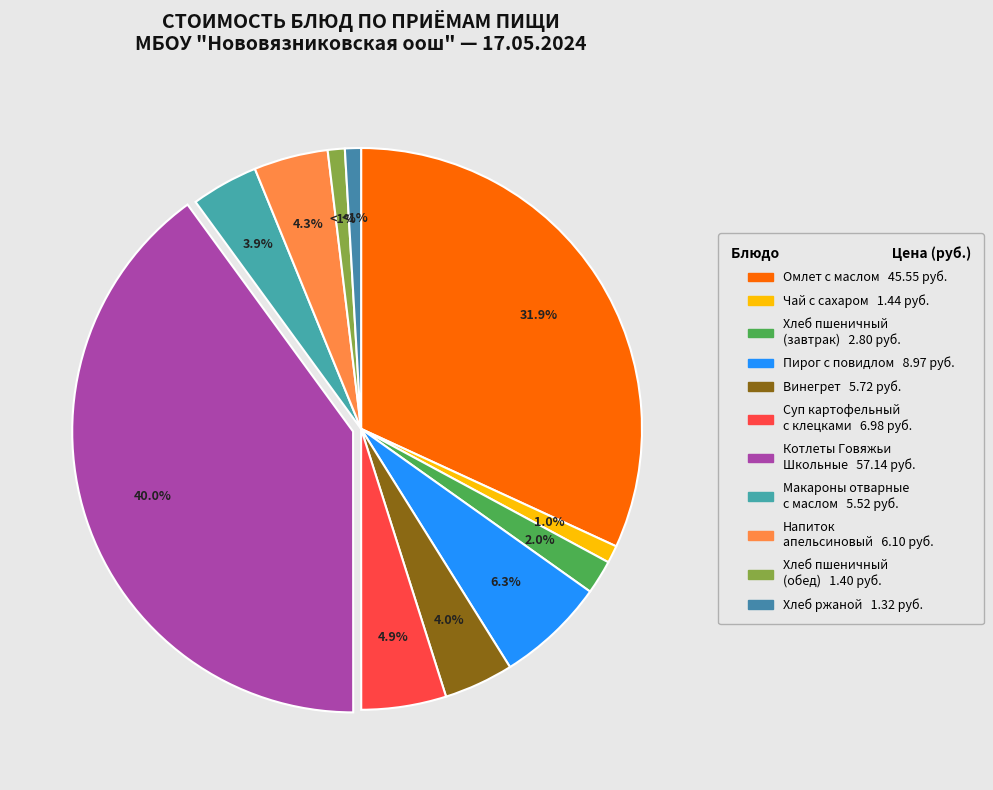

To the nearest percent, what is the average slice percentage?

9%